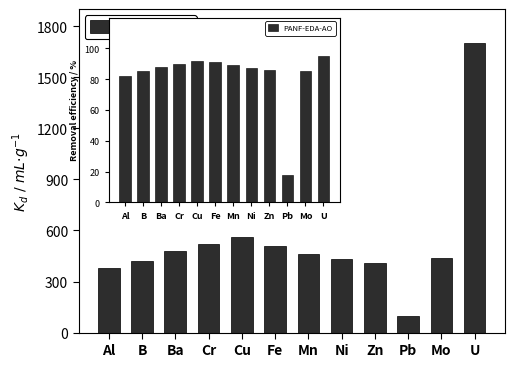

List the labels in order of PANF-ED-AO value, smallest first.

Pb, Al, Zn, B, Ni, Mo, Mn, Ba, Fe, Cr, Cu, U